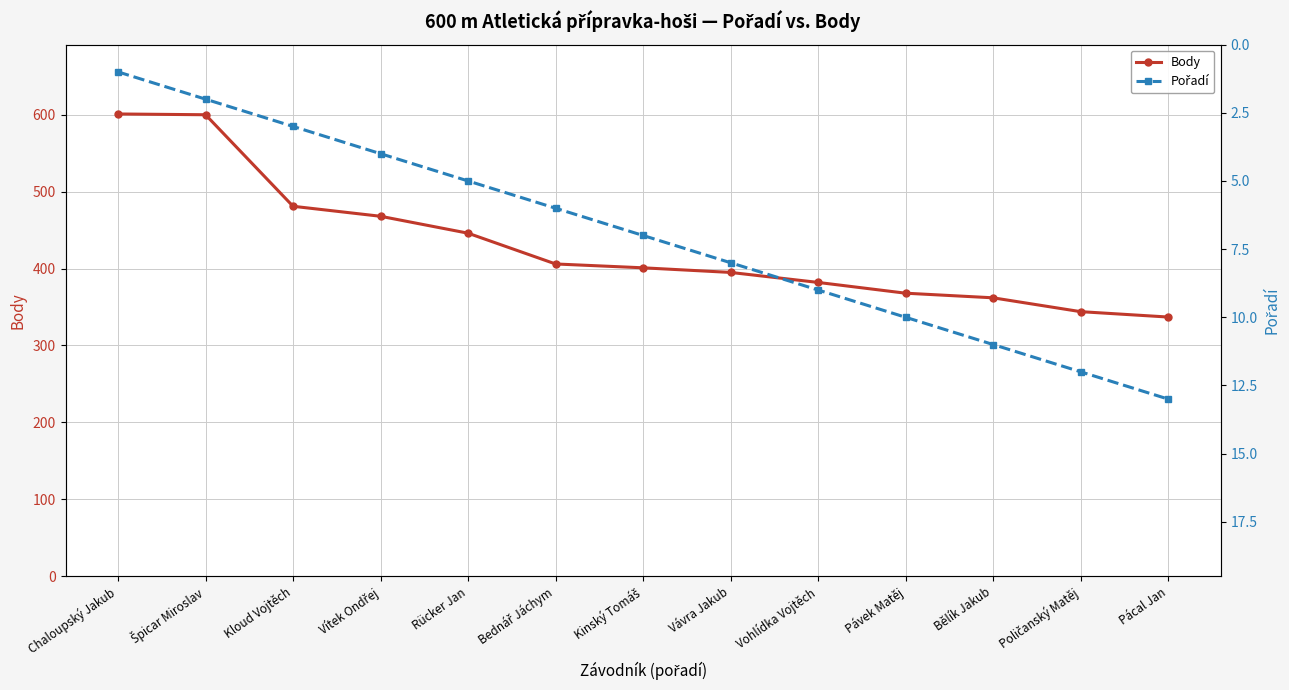

Is it true that Body equals 382 at Vohlídka Vojtěch?

True